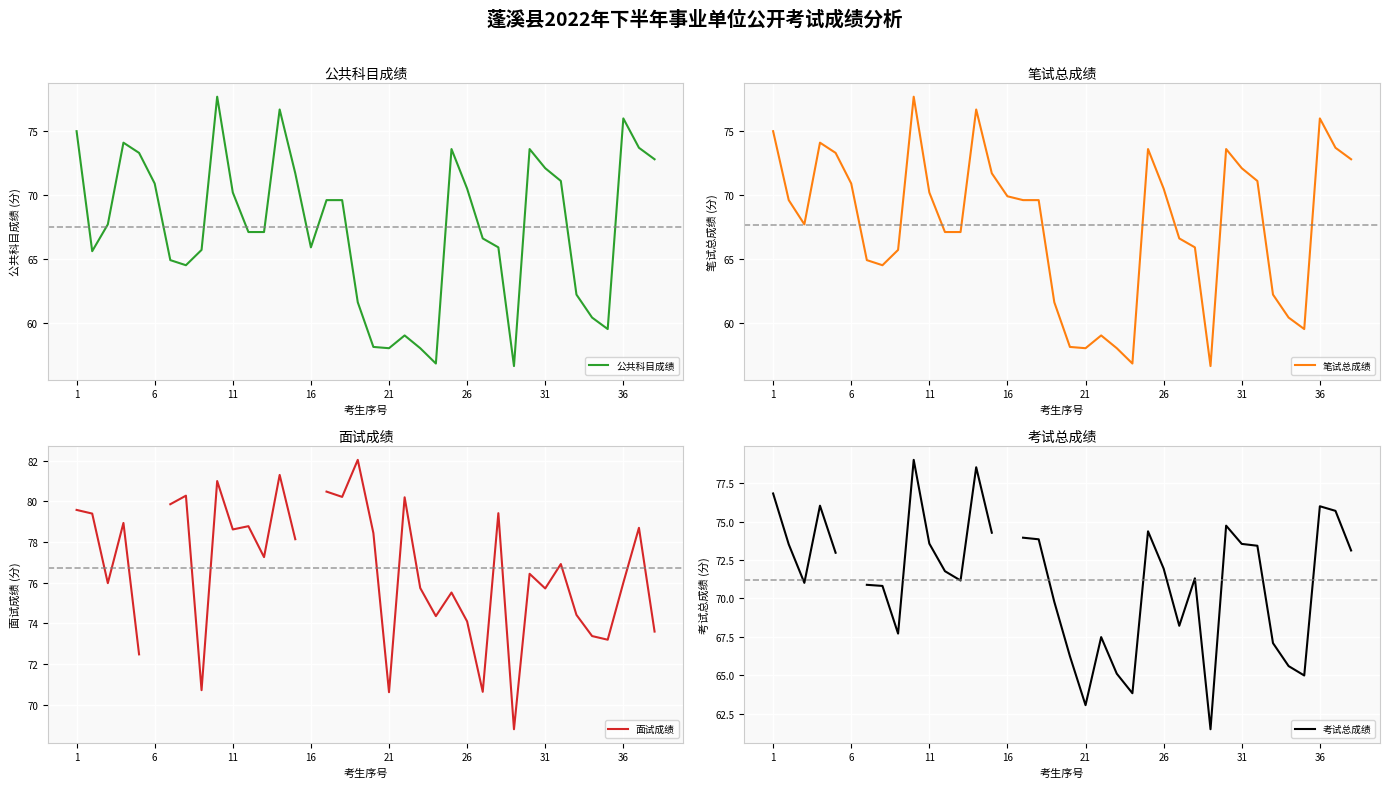

What is the total value across all series at 21?

292.1